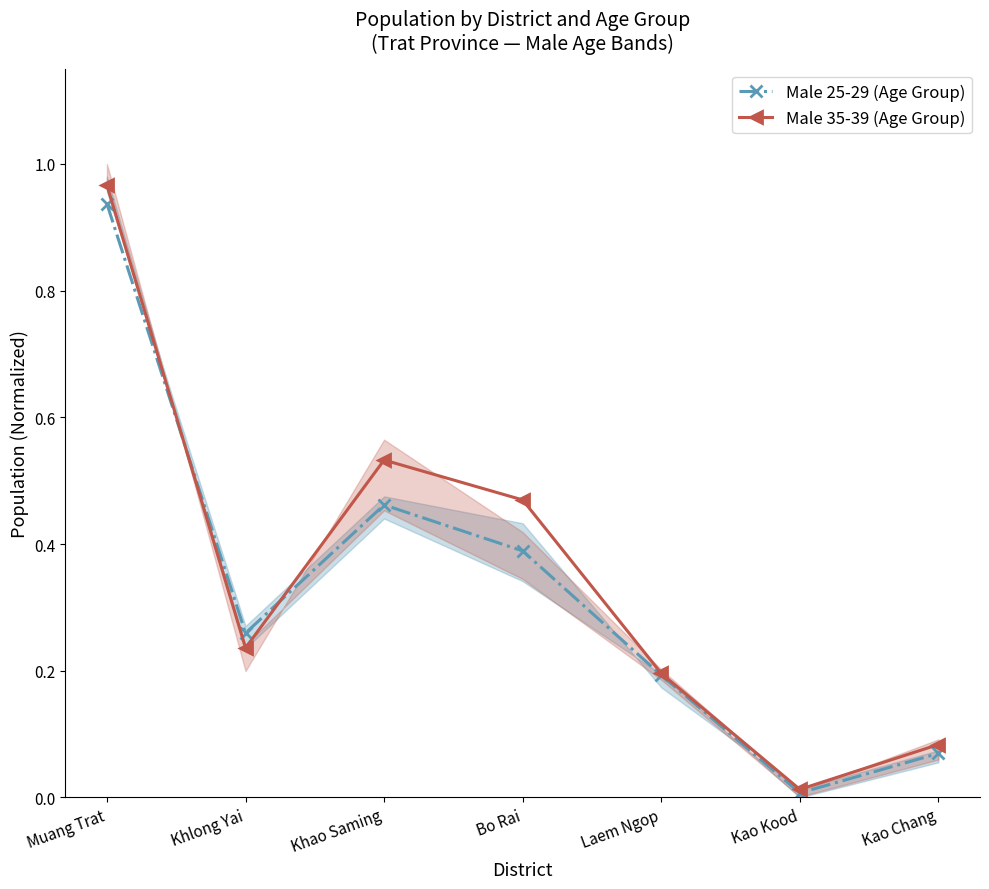

Reading left to right, extract all data points from this chart.

Male 25-29 (Age Group): Muang Trat=0.9	Khlong Yai=0.3	Khao Saming=0.5	Bo Rai=0.4	Laem Ngop=0.2	Kao Kood=0.0	Kao Chang=0.1
Male 35-39 (Age Group): Muang Trat=1.0	Khlong Yai=0.2	Khao Saming=0.5	Bo Rai=0.5	Laem Ngop=0.2	Kao Kood=0.0	Kao Chang=0.1